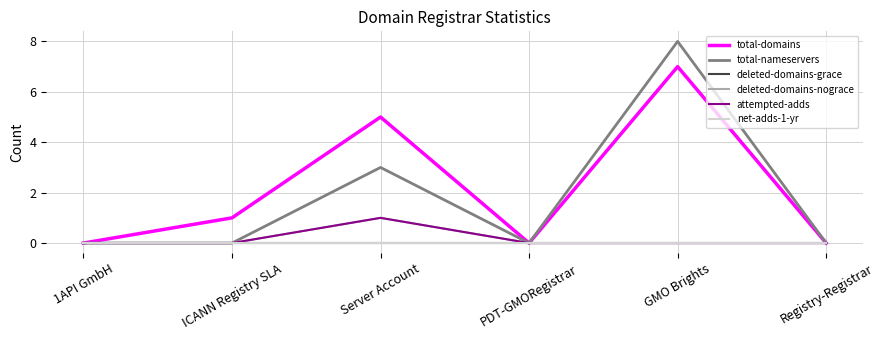

What is the label of the 2nd point from the left?

ICANN Registry SLA